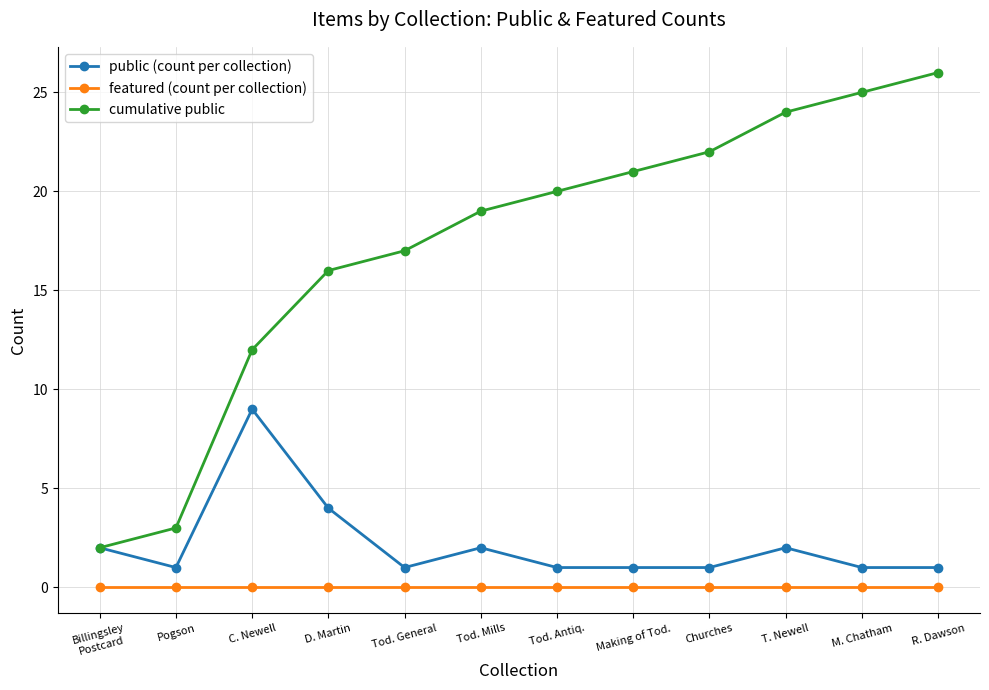

True or false: cumulative public and featured (count per collection) cross at least once.

False